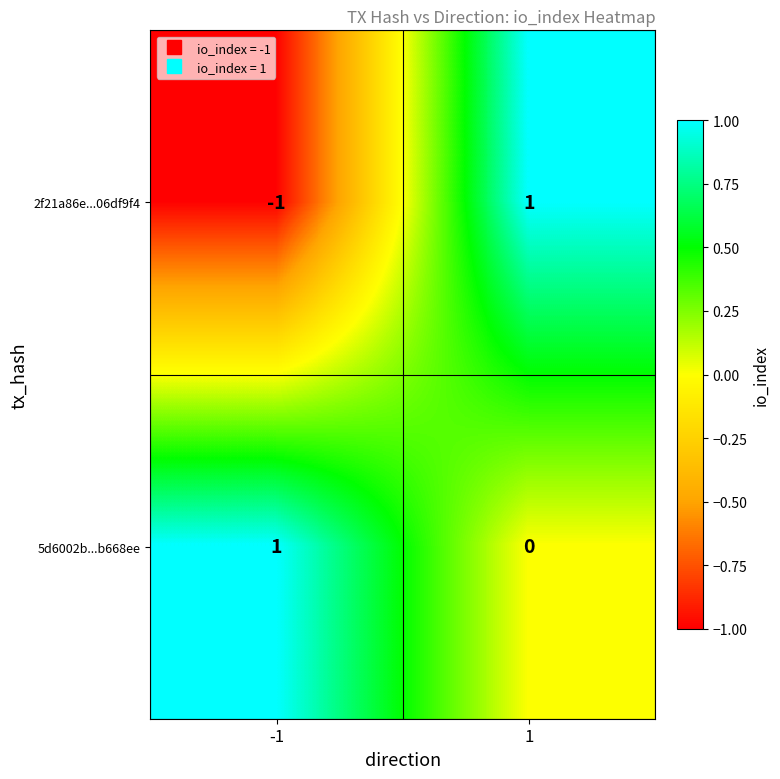

How many positive values does the 5d6002b...b668ee series have?

1